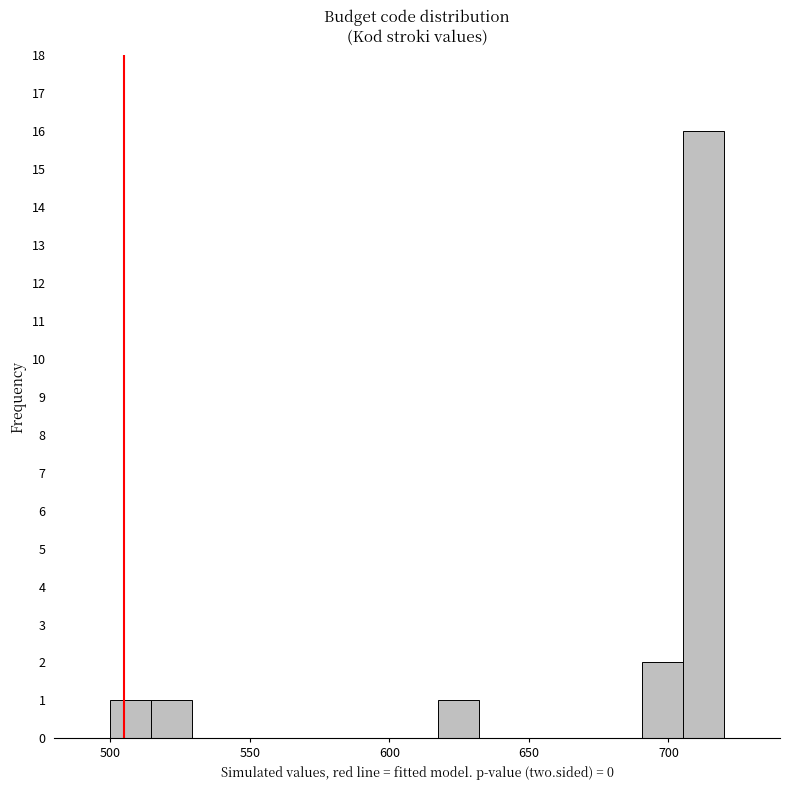

Around what value on the x-axis is the tallest bar? Give the approximate position of its centre, as read against the axis.

715